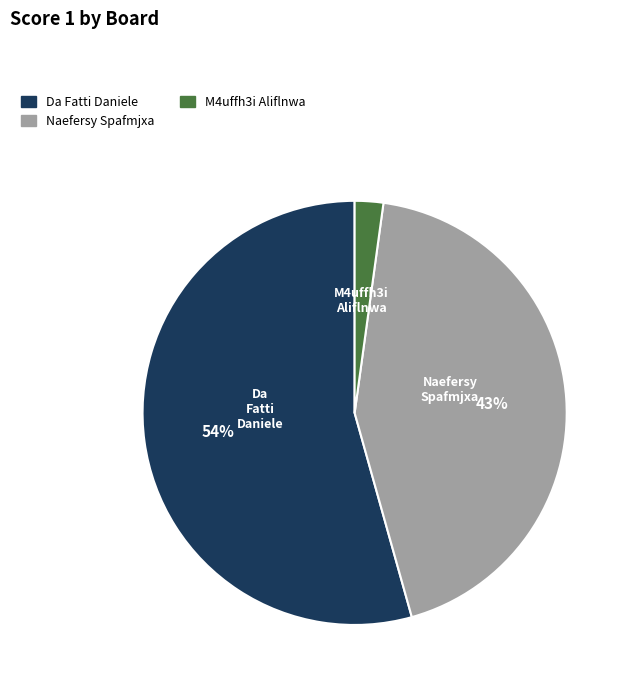

Is there a majority slice in this chart?

Yes